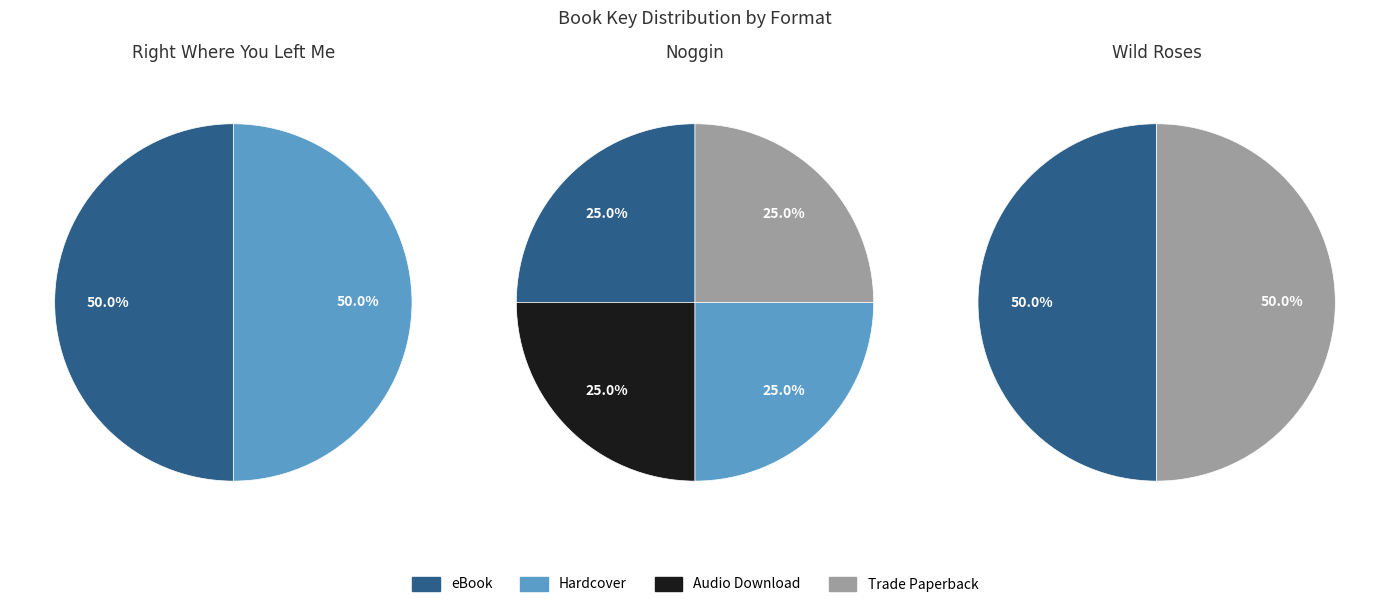

Approximately how many times larger is the value at Noggin (eBook) compared to Noggin (Audio Download)?

1.0